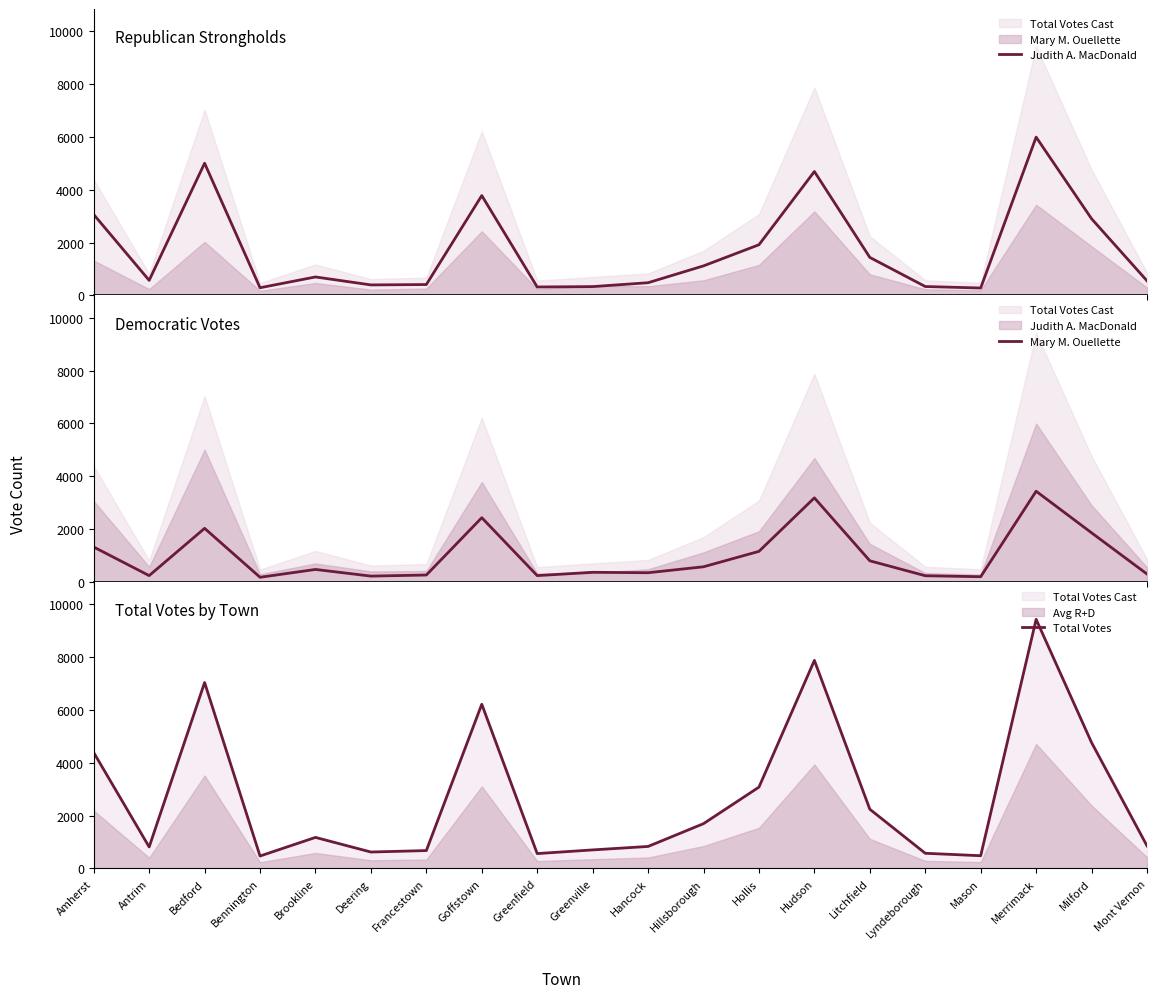

Reading left to right, list all the values displayed in this chart.

Judith A. MacDonald: 3063	573	5004	293	701	400	414	3780	322	336	483	1120	1919	4689	1440	339	283	5991	2903	555
Mary M. Ouellette: 1322	241	2029	178	474	222	263	2432	241	366	350	575	1158	3182	801	236	199	3433	1860	301
Total Votes: 4385	814	7033	471	1175	622	677	6212	563	702	833	1695	3077	7871	2241	575	482	9424	4763	856